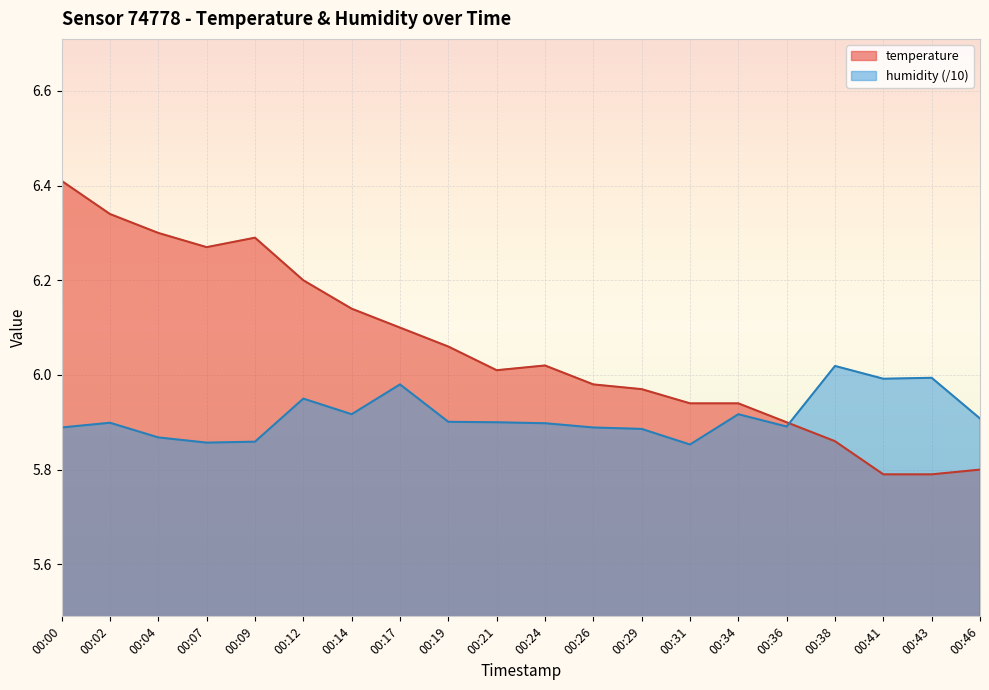

Count the number of categories in the chart.

20